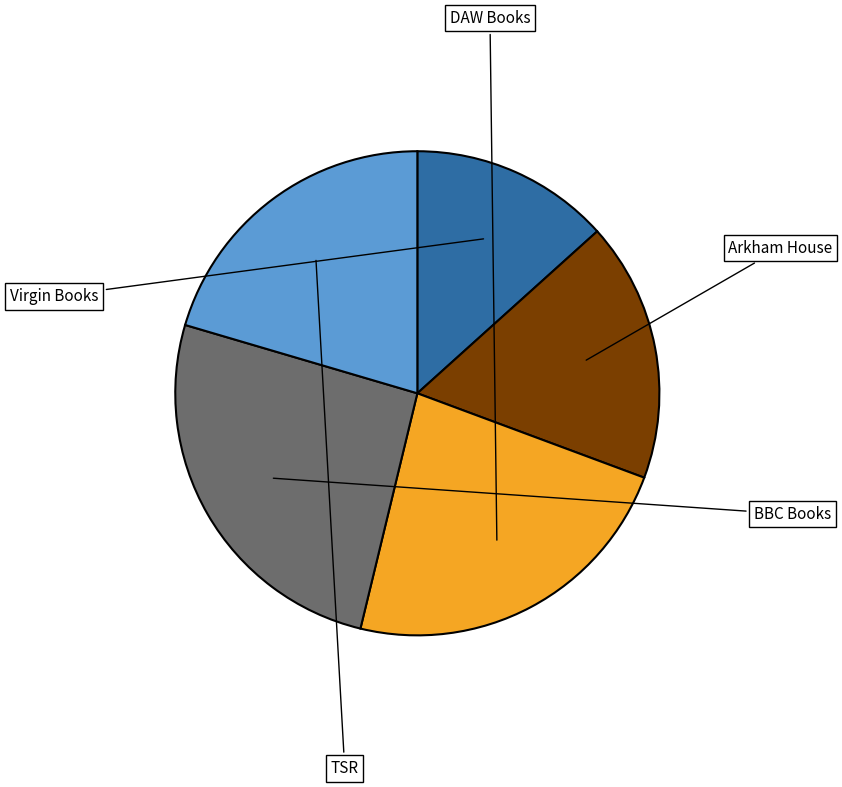

Is there any slice that represents more than half of the pie?

No